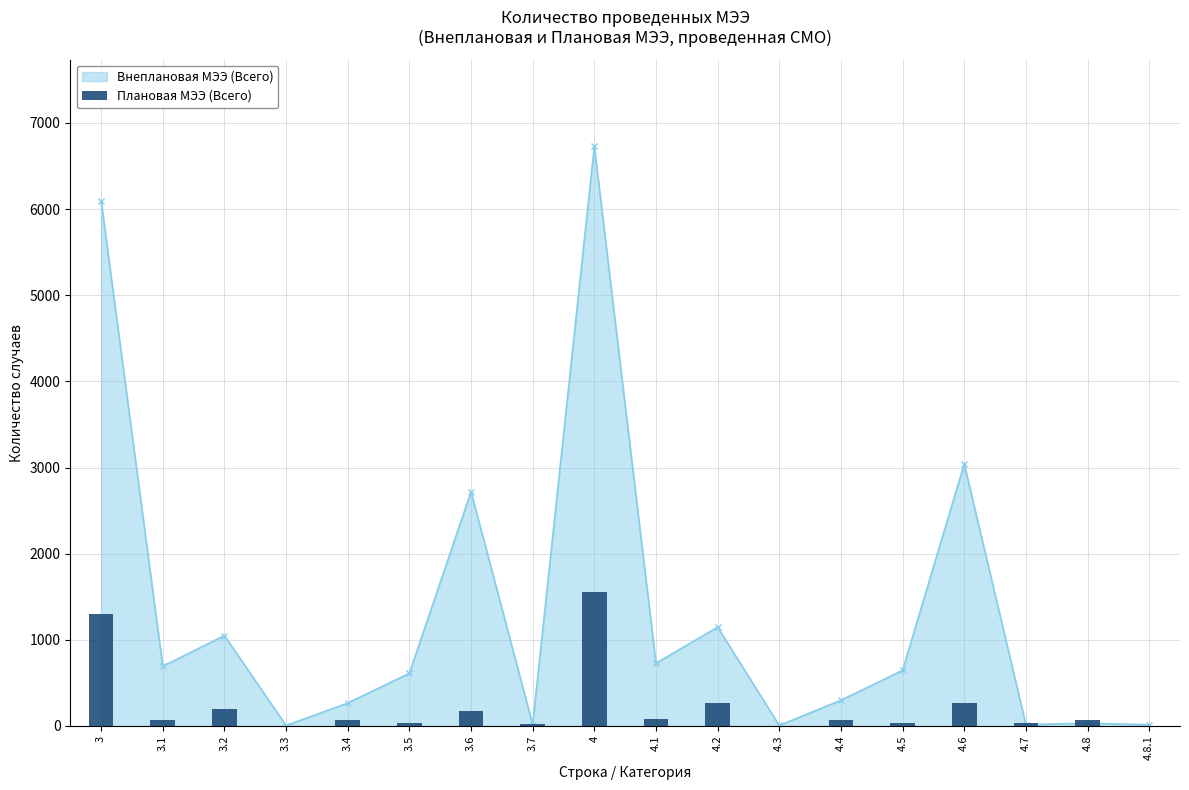

True or false: the data shows 74 at 3.1.

True